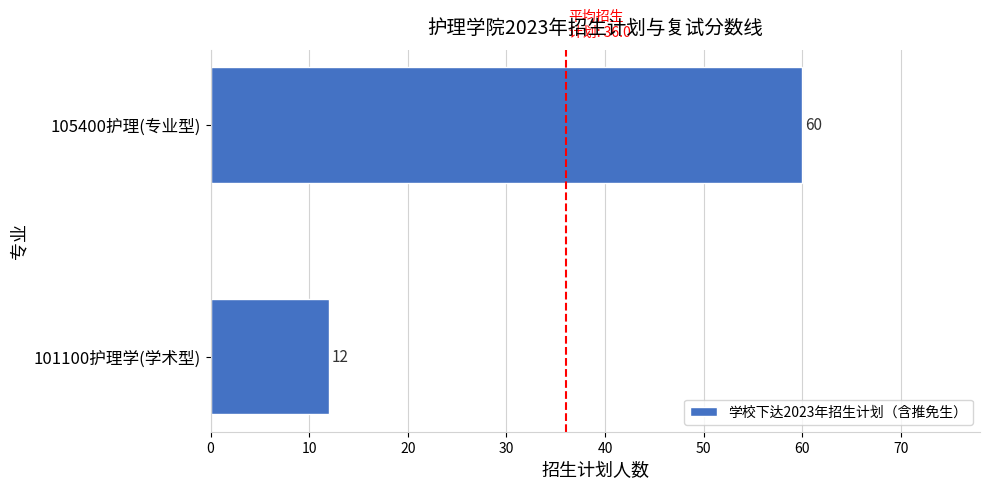

Count the values in the range 12 to 60.

2